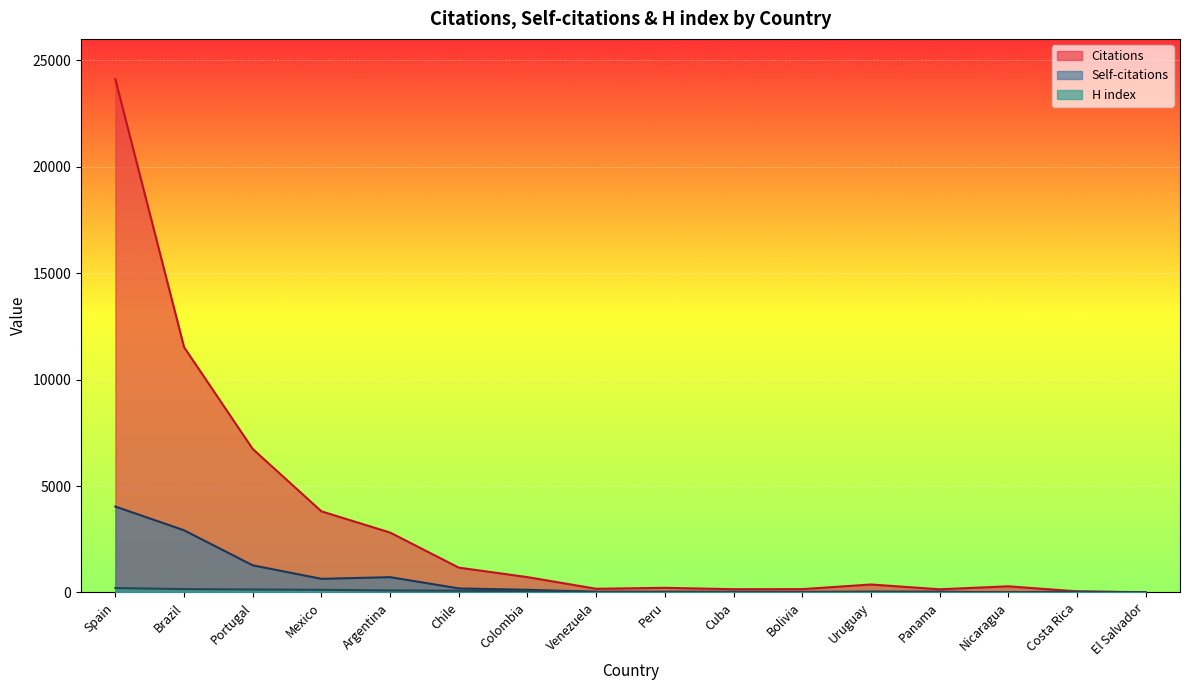

List the series in order of their overall mean, lowest first.

H index, Self-citations, Citations